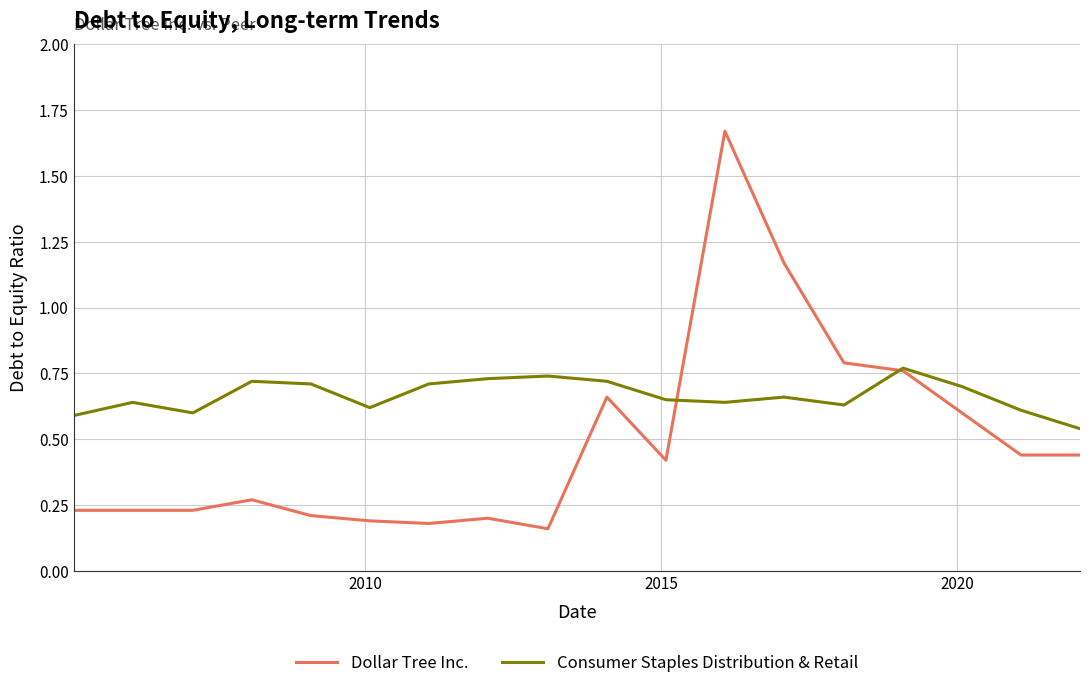

Rank the series by their average value, from lowest to highest.

Dollar Tree Inc., Consumer Staples Distribution & Retail